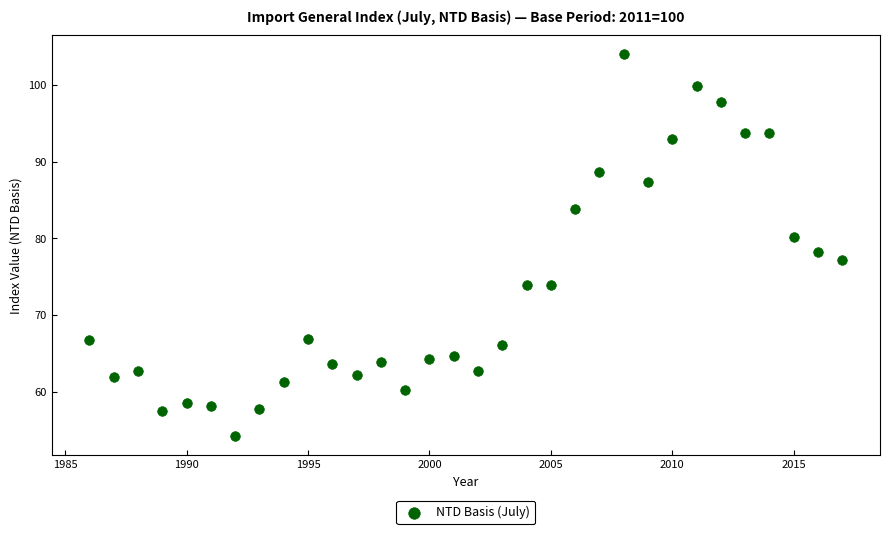

What is the range of X values (max minus min)?

31.0